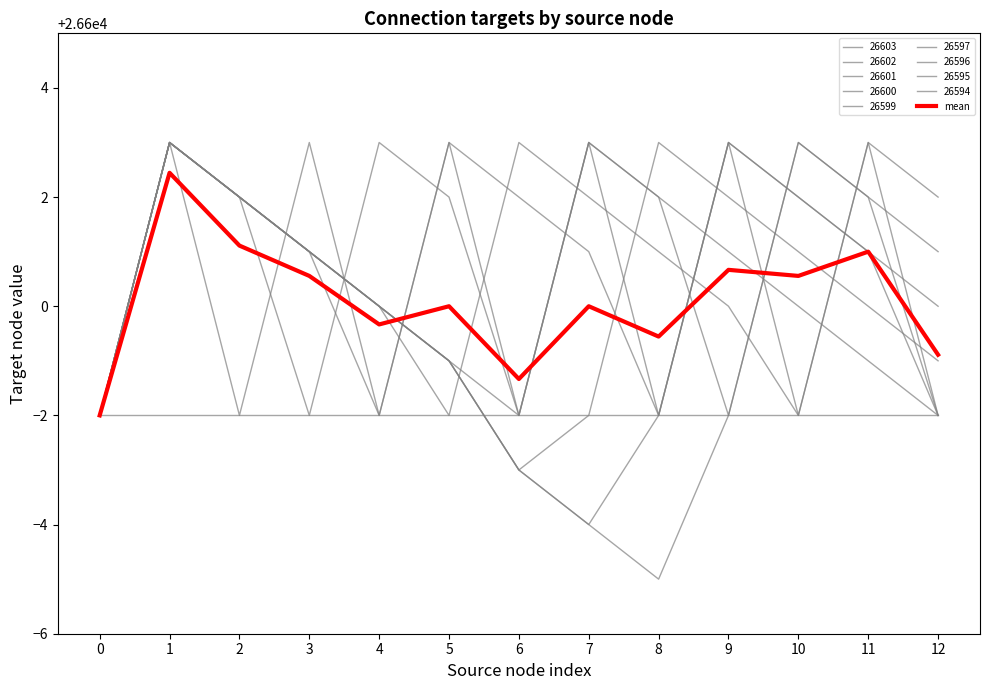

Is this an area chart (filled region under the line)?

No